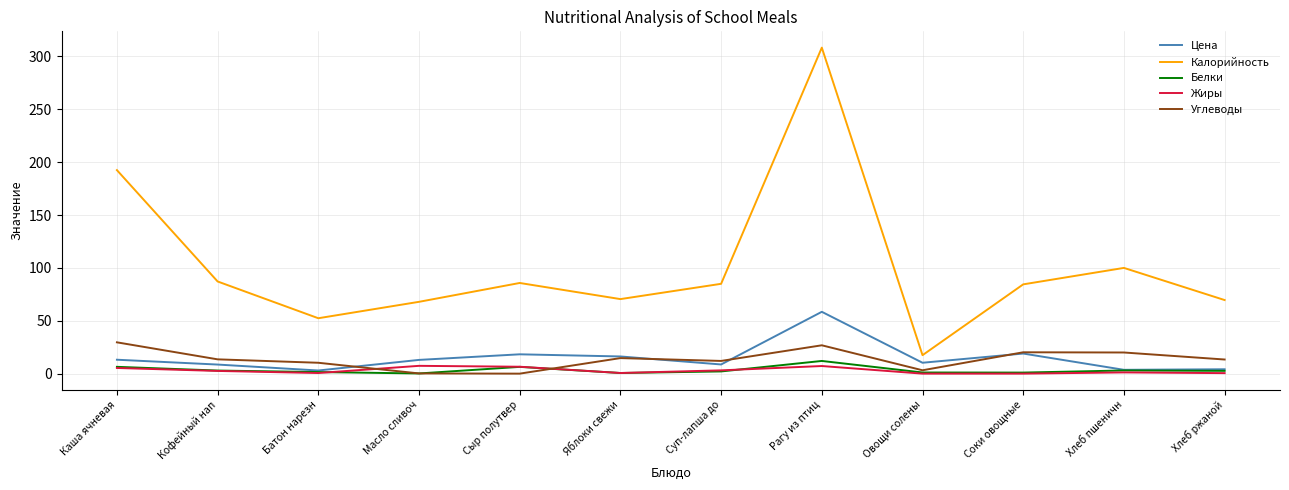

Does the chart display data point markers on the line(s)?

No